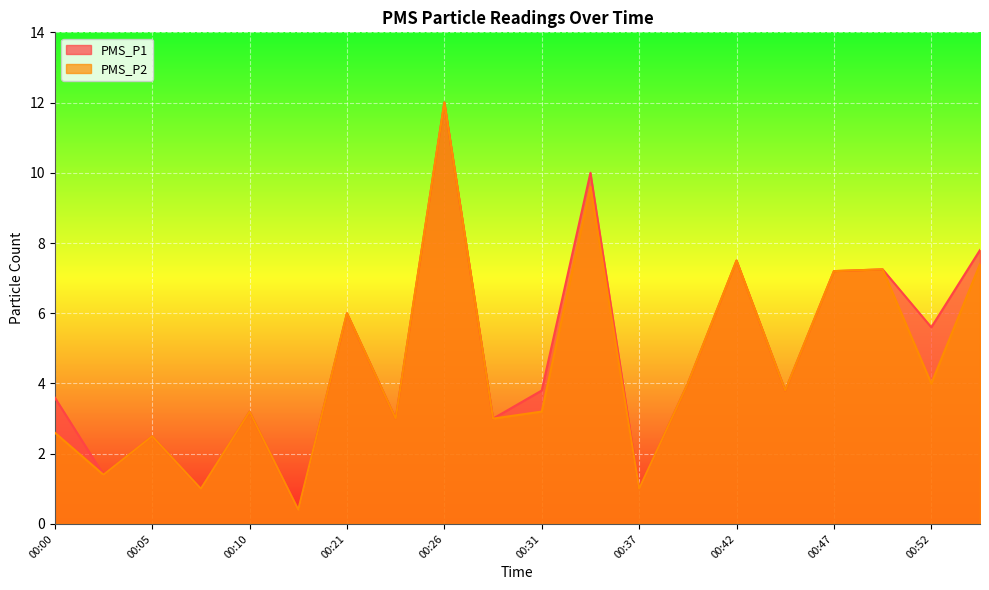

What is the difference between the maximum and minimum values in the PMS_P2 series?

11.6